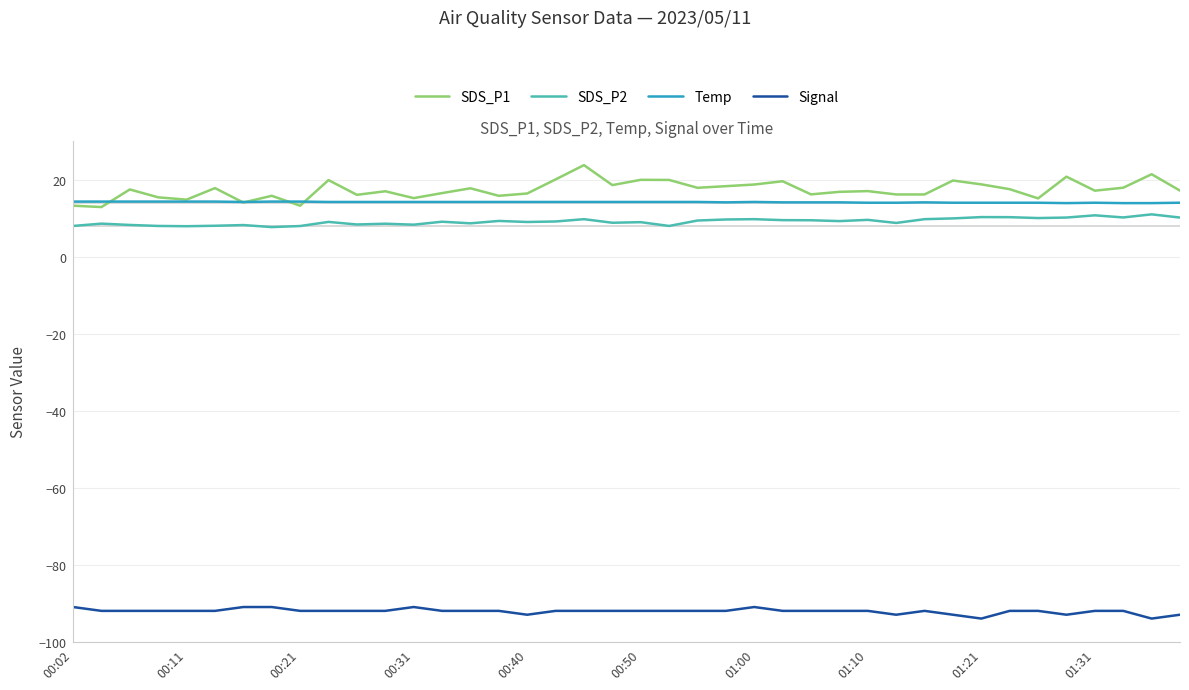

How many lines are shown in the chart?

4